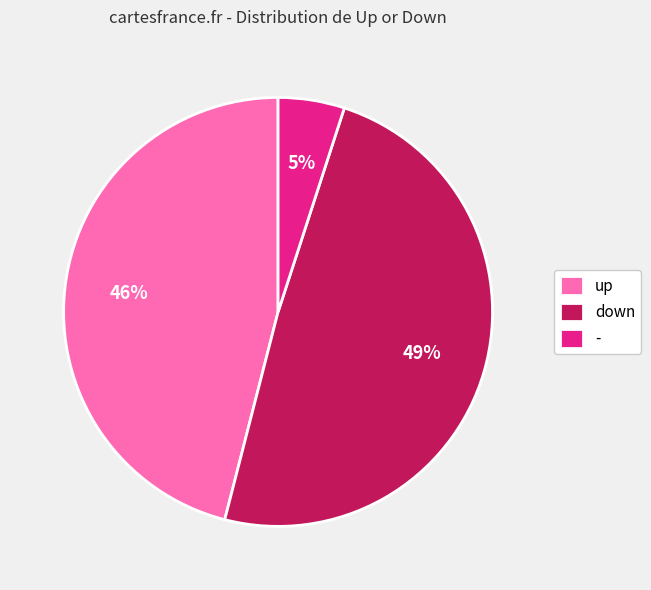

What percentage is the - slice, to the nearest percent?

5%